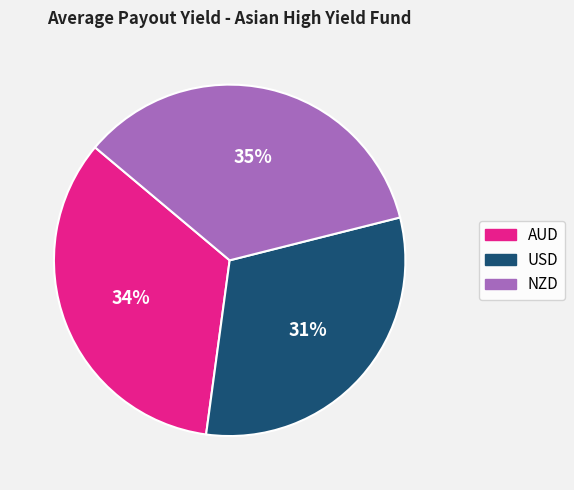

To the nearest percent, what is the average slice percentage?

33%